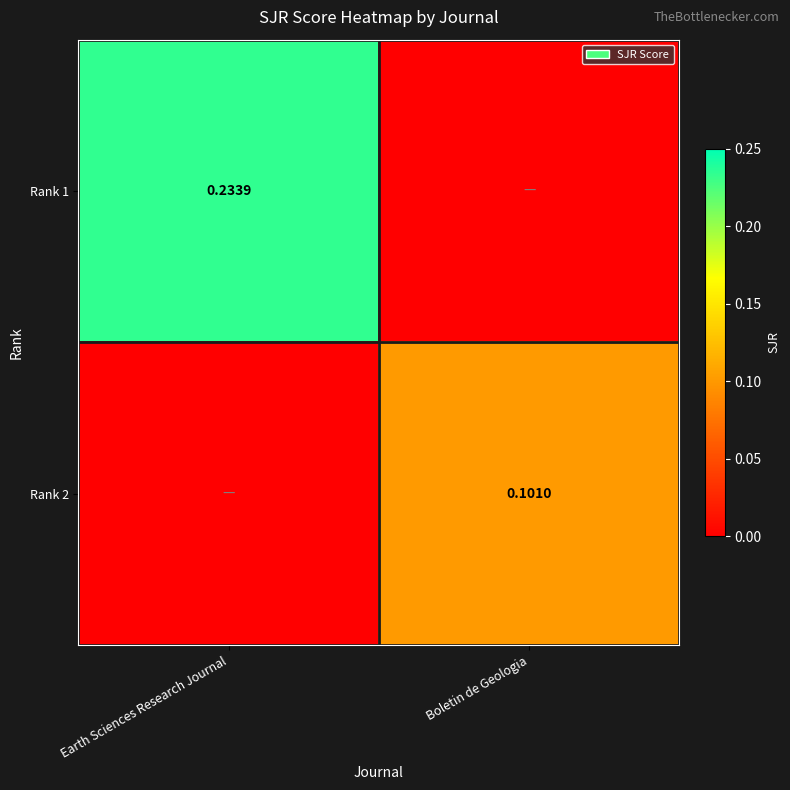

How many values in the Rank 2 series exceed 0?

1